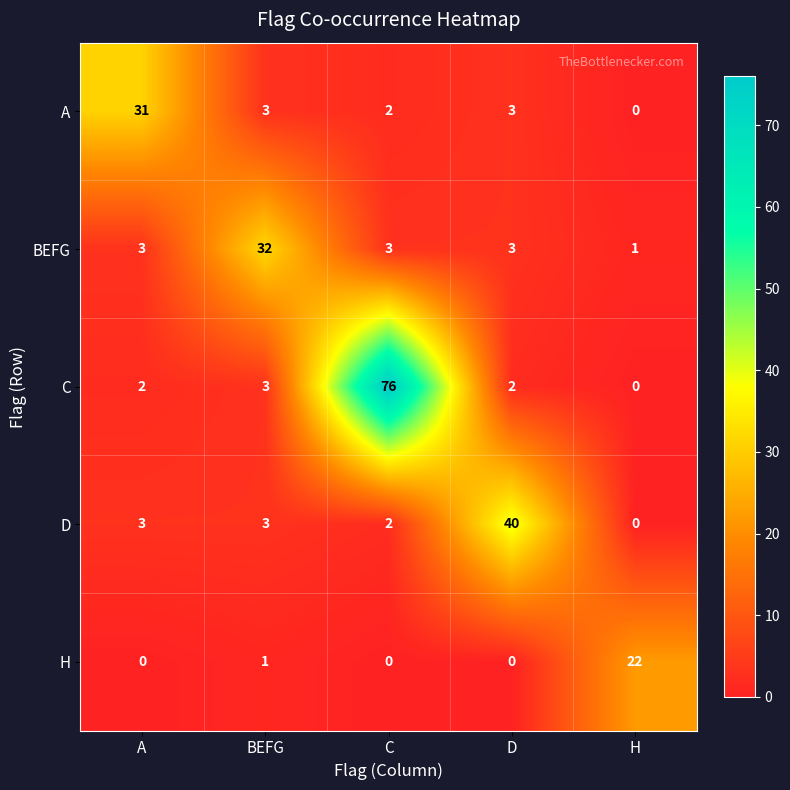

What is the highest value of the C series?

76